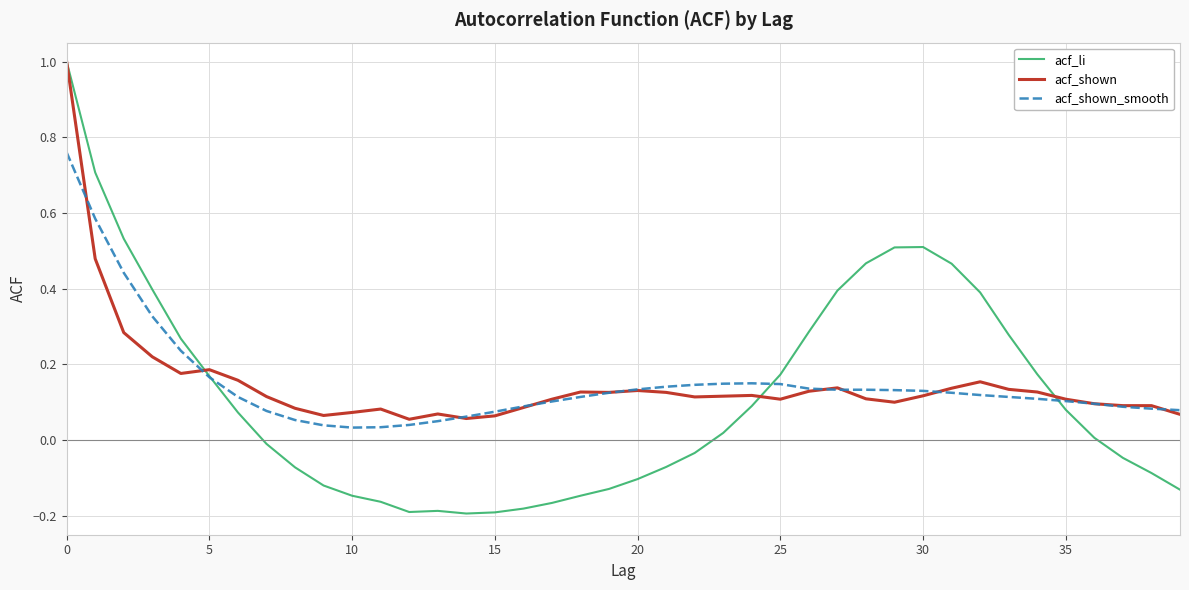

What are all the series names shown in the legend?

acf_li, acf_shown, acf_shown_smooth